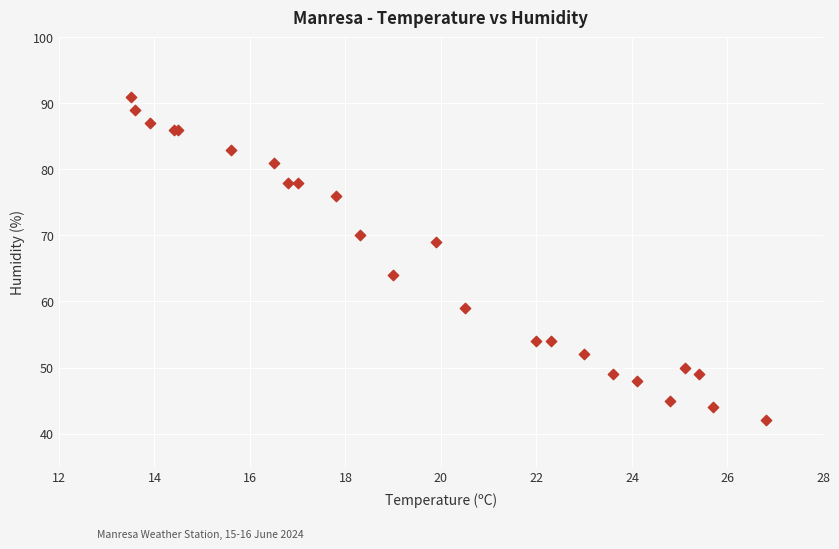

What Y value in the scatter plot is closest to 66?

64